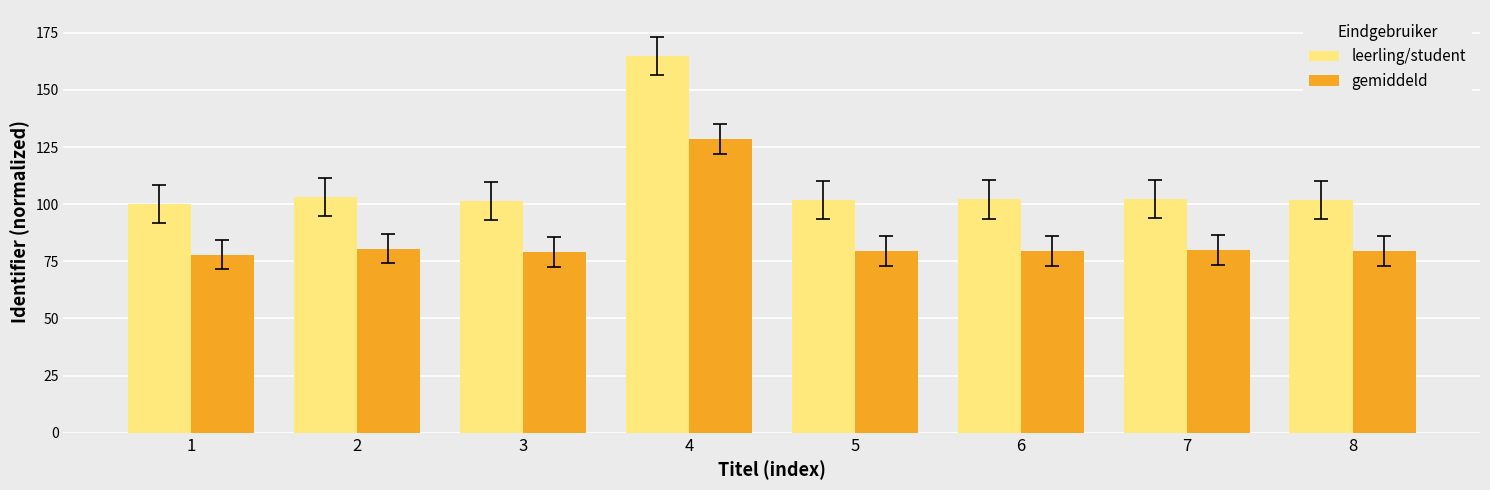

At how many categories does at least one series exceed 160?

1